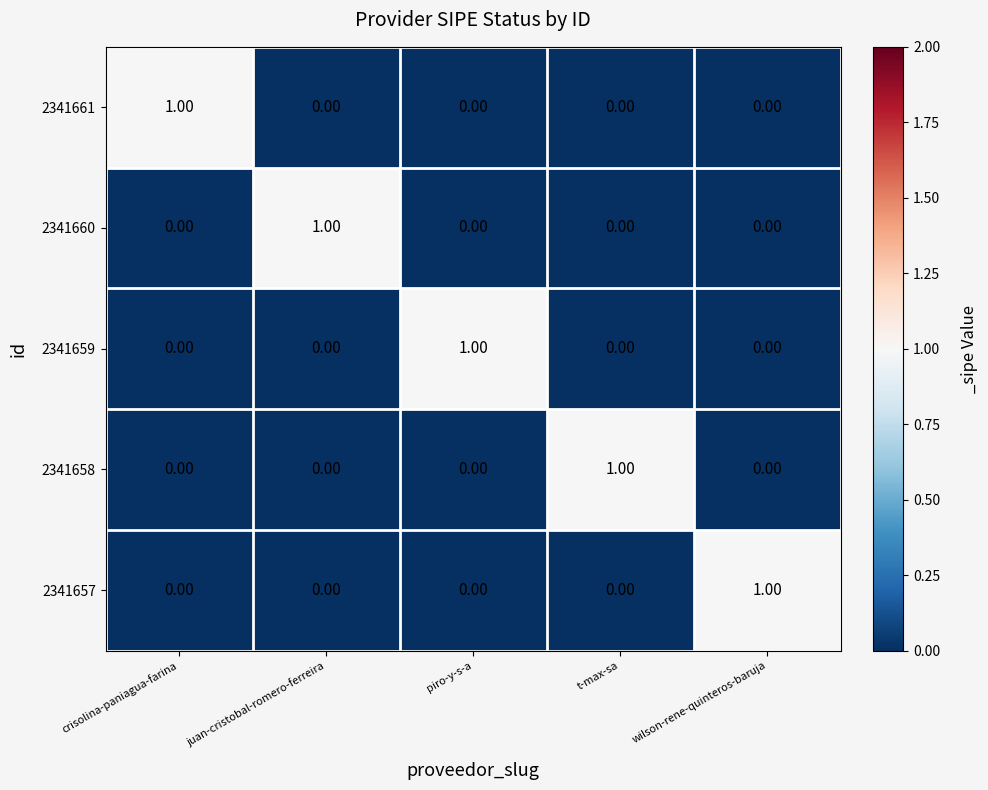

At how many categories does at least one series exceed 0?

5